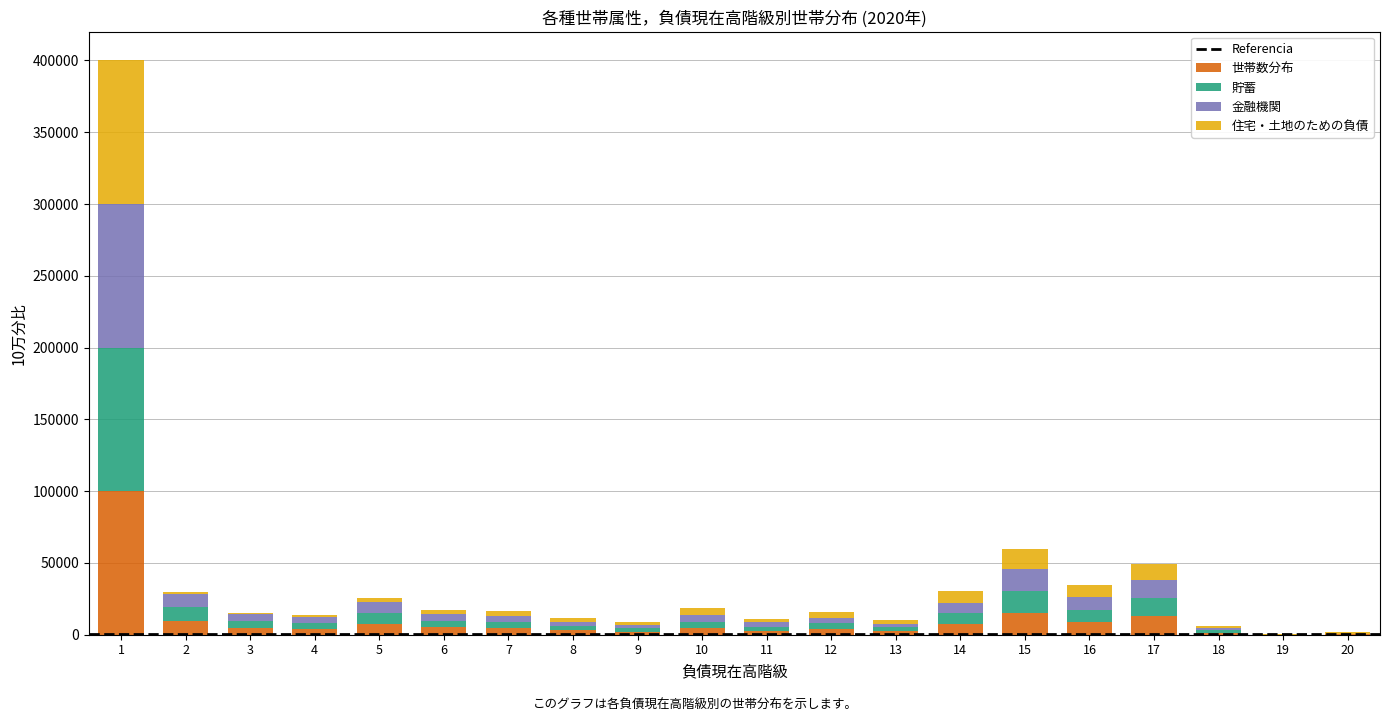

What is the maximum value for 世帯数分布?

100000